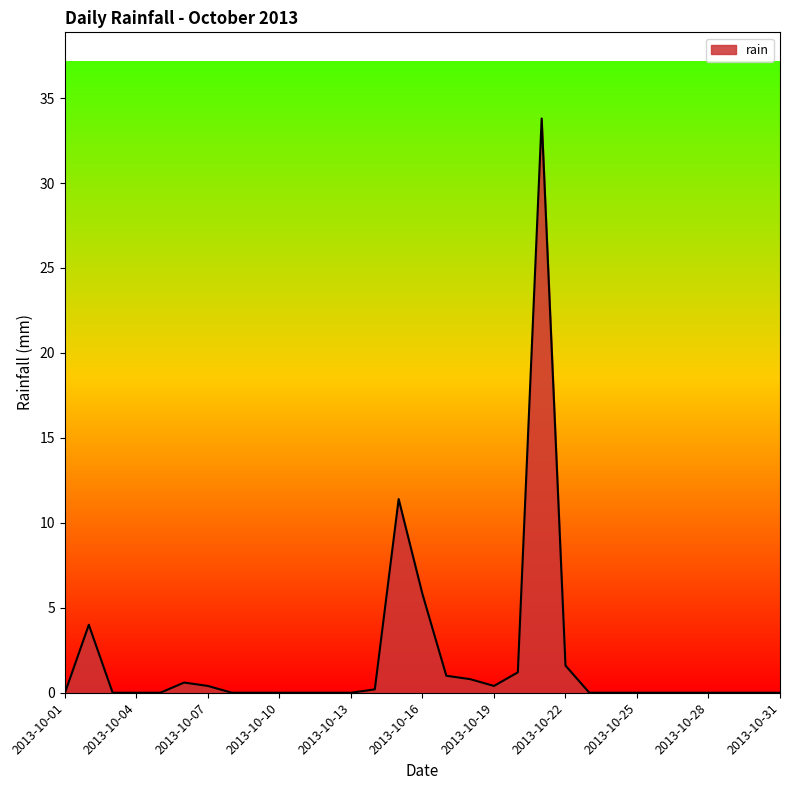

What is the difference between the maximum and minimum values?

33.8